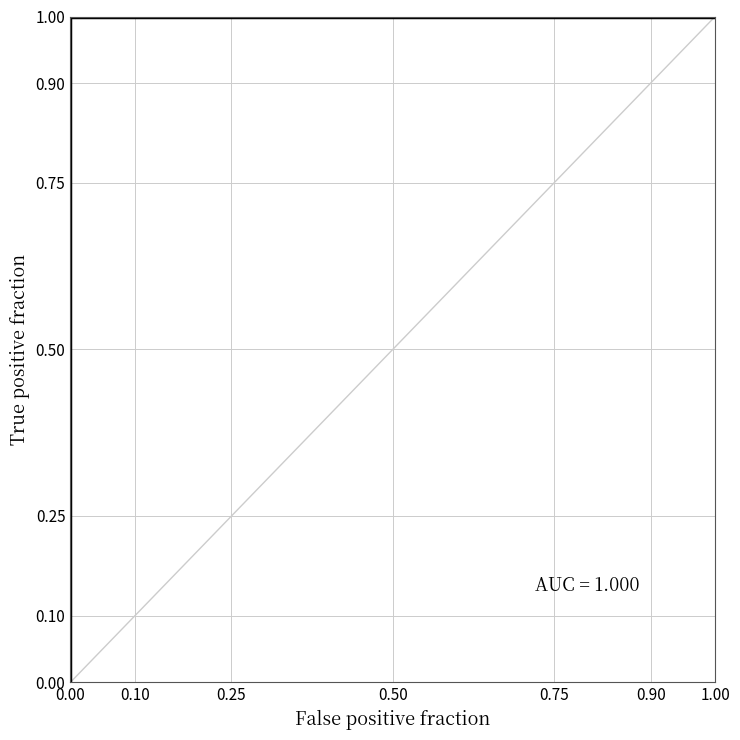

Reading left to right, what are all the values shown in this chart?

0.0	0.1	0.2	0.3	0.4	0.5	0.6	0.7	0.8	0.9	1.0	1.0	1.0	1.0	1.0	1.0	1.0	1.0	1.0	1.0	1.0